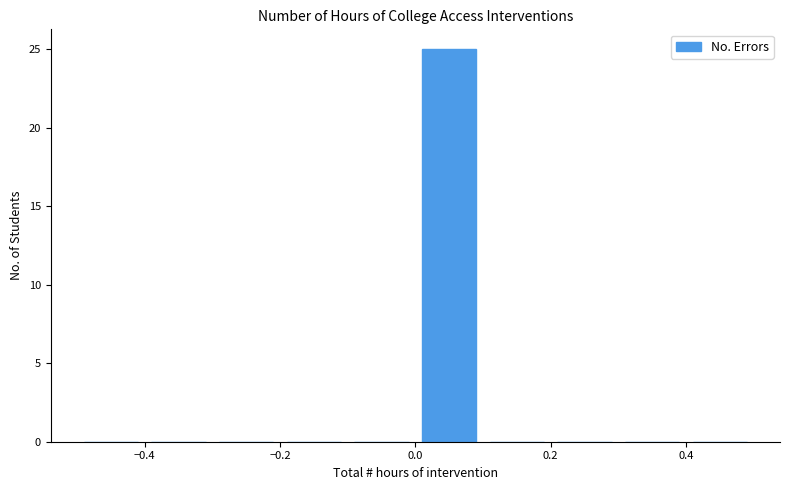

What is the height of the bar covering 0.0 to 0.1 on the x-axis? The values are not printed on the chart, so give them approximately, as read against the axis.

25